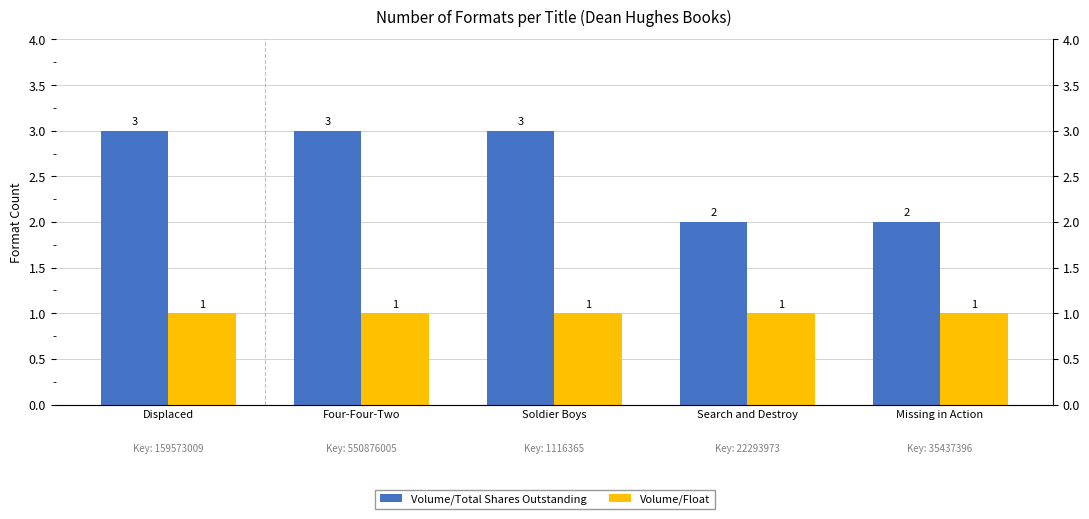

What is the maximum value shown in the chart?

3